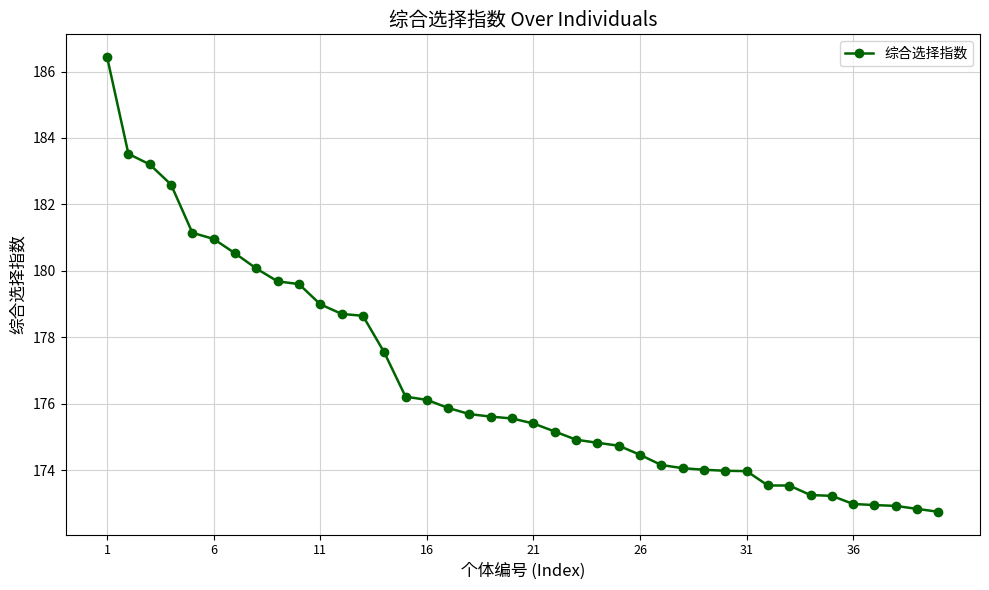

What is the minimum value shown in the chart?

172.7